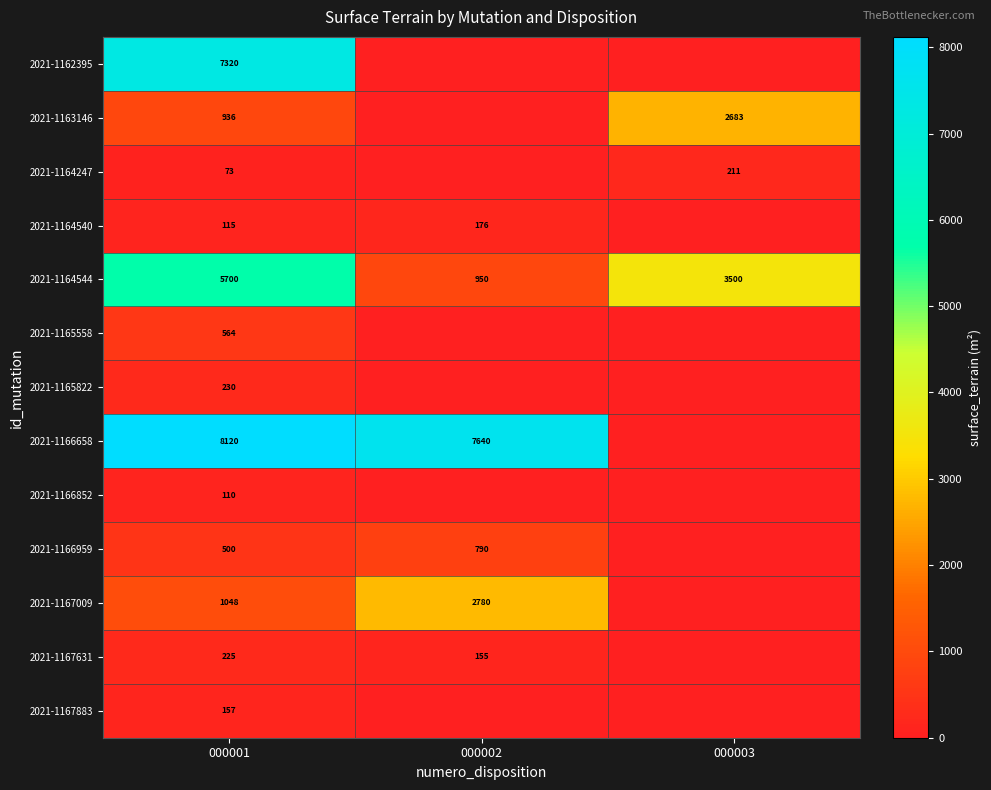

What is the difference between the maximum and minimum values in the 2021-1164544 series?

4750